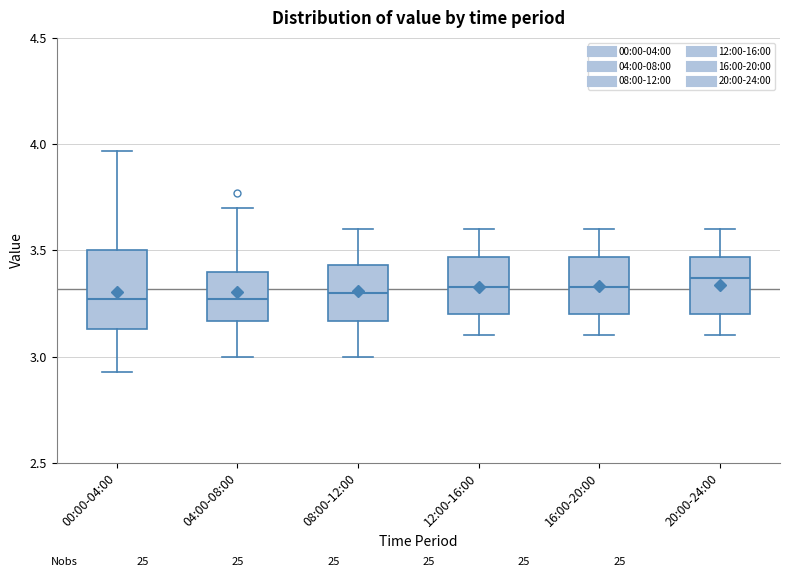

Reading left to right, transcribe this box plot: for each box, give where its median line is, the range the box spans, and where its two whiskers end, as read against the y-axis. The values are not printed on the chart, so give them approximately, as read against the axis.

00:00-04:00: median 3.25, box 3.15 to 3.50, whiskers 2.95 to 3.95
04:00-08:00: median 3.25, box 3.15 to 3.40, whiskers 3.00 to 3.70
08:00-12:00: median 3.30, box 3.15 to 3.45, whiskers 3.00 to 3.60
12:00-16:00: median 3.35, box 3.20 to 3.45, whiskers 3.10 to 3.60
16:00-20:00: median 3.35, box 3.20 to 3.45, whiskers 3.10 to 3.60
20:00-24:00: median 3.35, box 3.20 to 3.45, whiskers 3.10 to 3.60